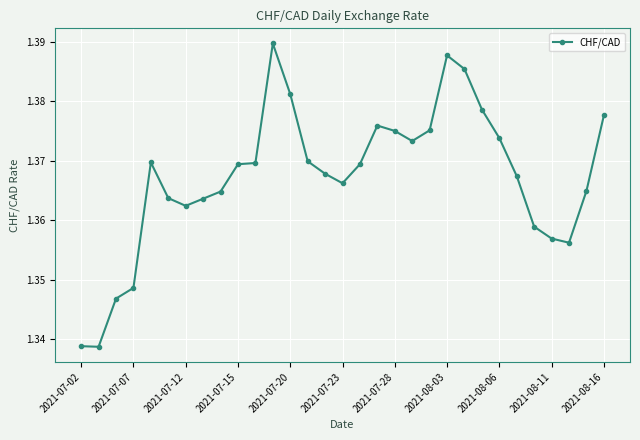

How many values are between 1 and 2?

31